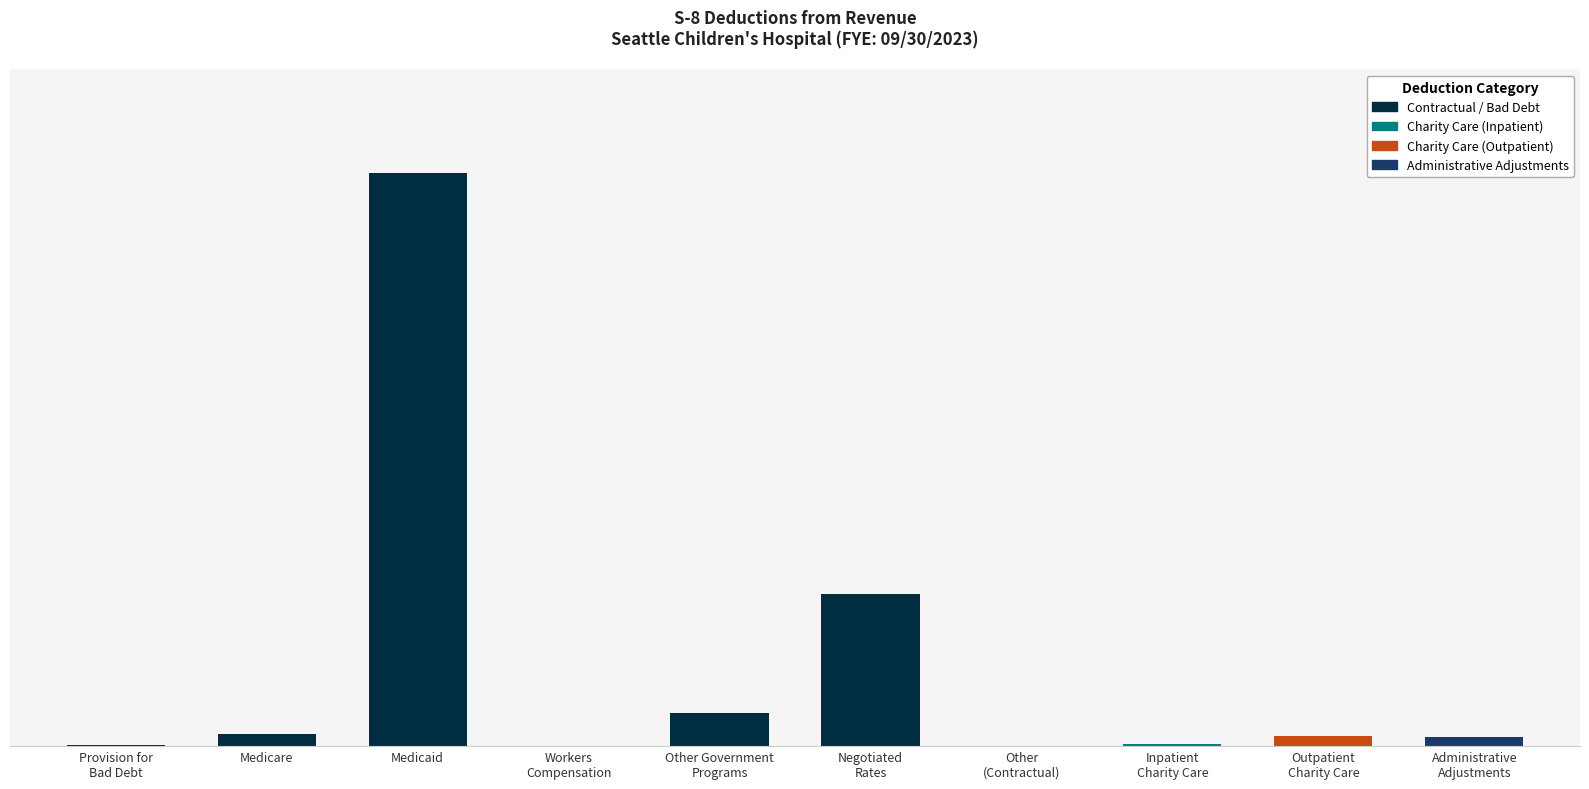

Are the bars horizontal?

No